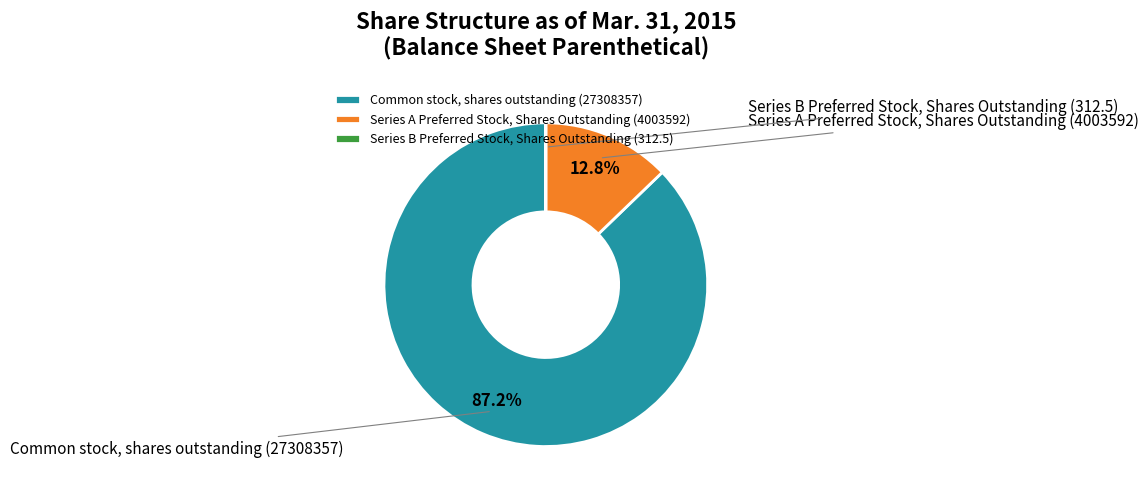

Which slice represents more than half of the pie?

Common stock, shares outstanding (27308357)